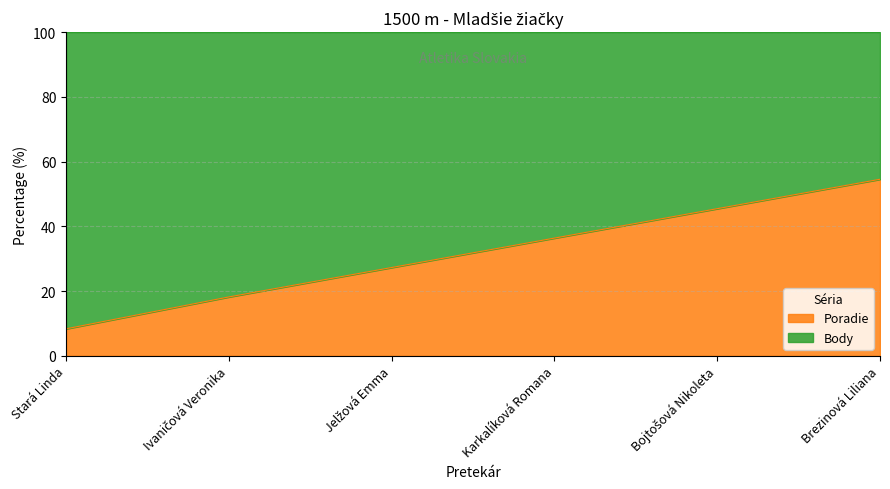

Which category has the lowest value across all series?

Stará Linda